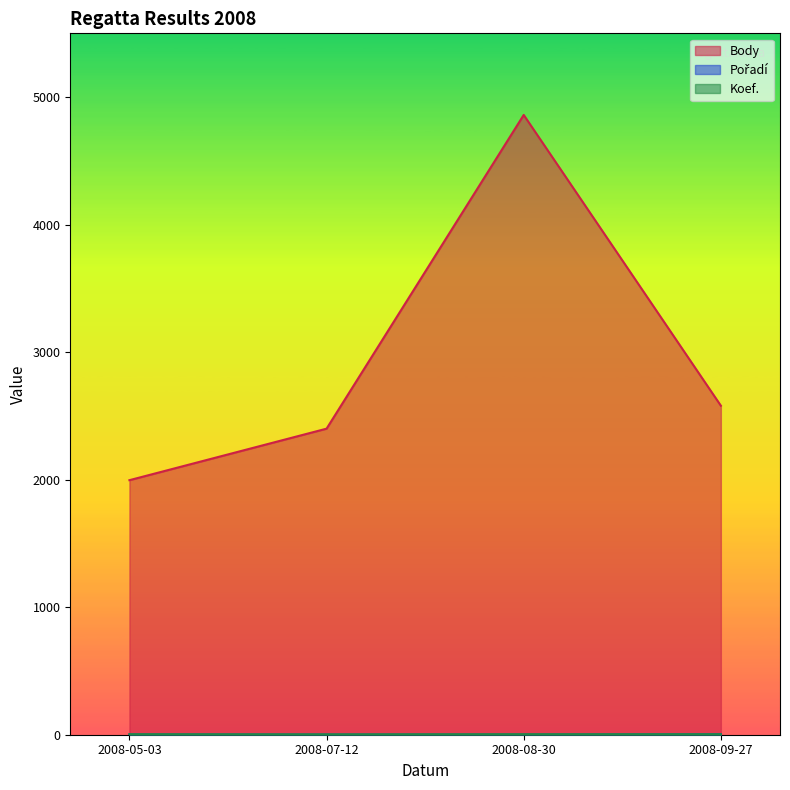

True or false: Pořadí and Koef. intersect in this chart.

False